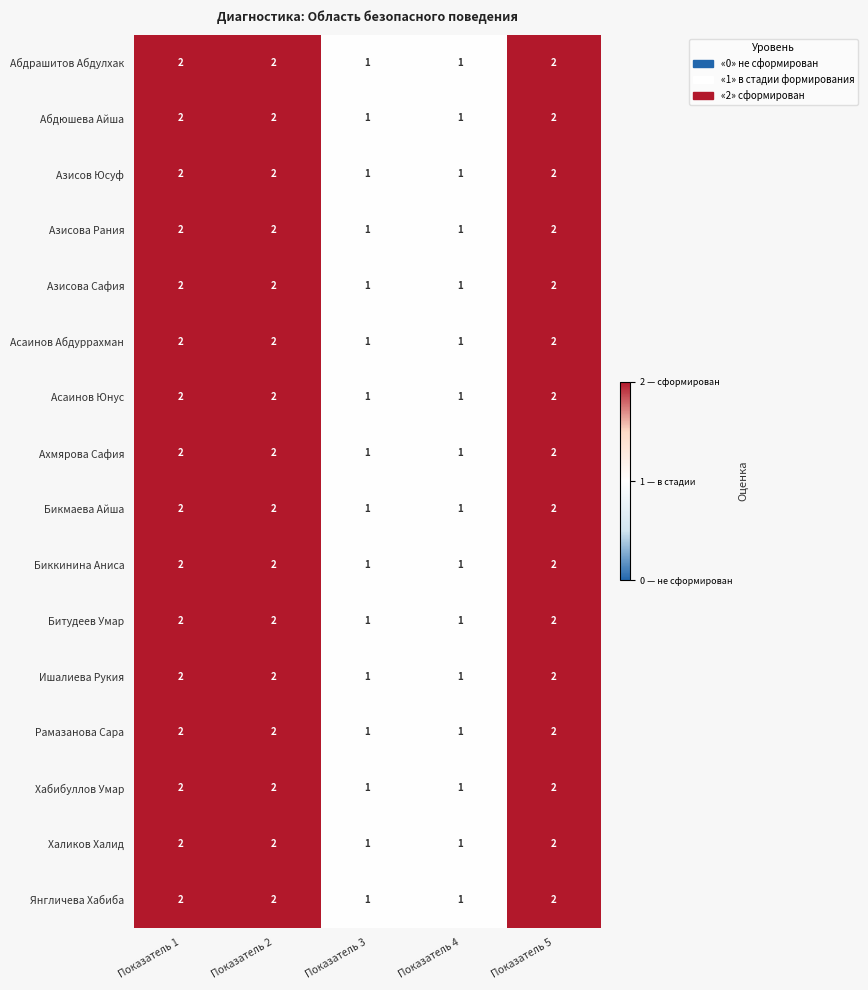

What is the sum of the Асаинов Абдуррахман values at Показатель 3 and Показатель 1?

3